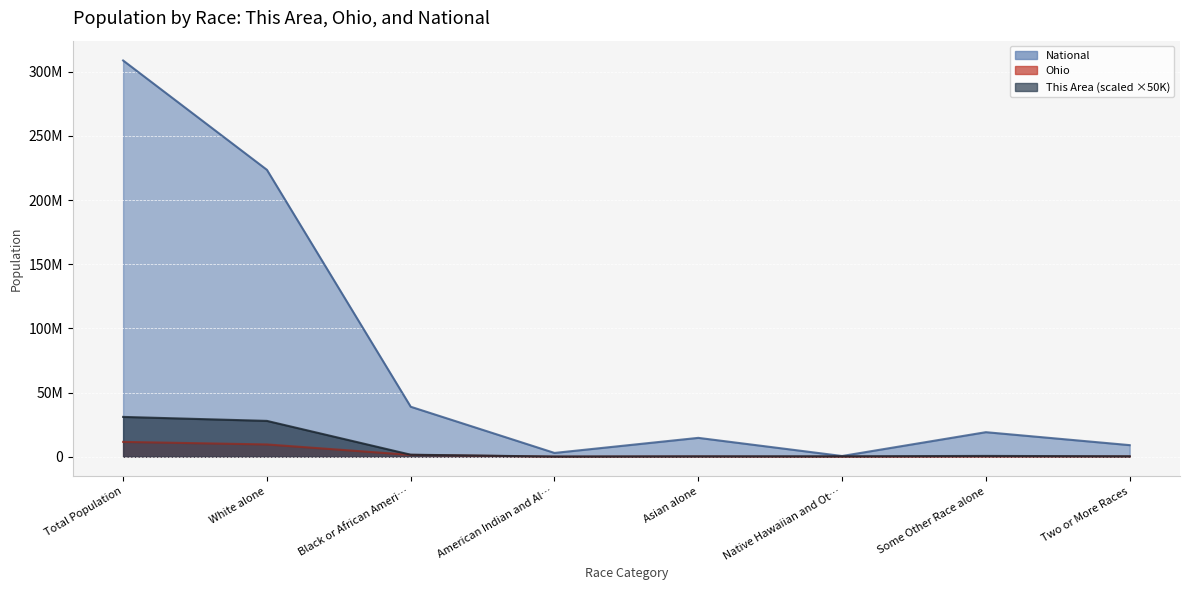

At which category does This Area reach its first local peak?

Some Other Race alone